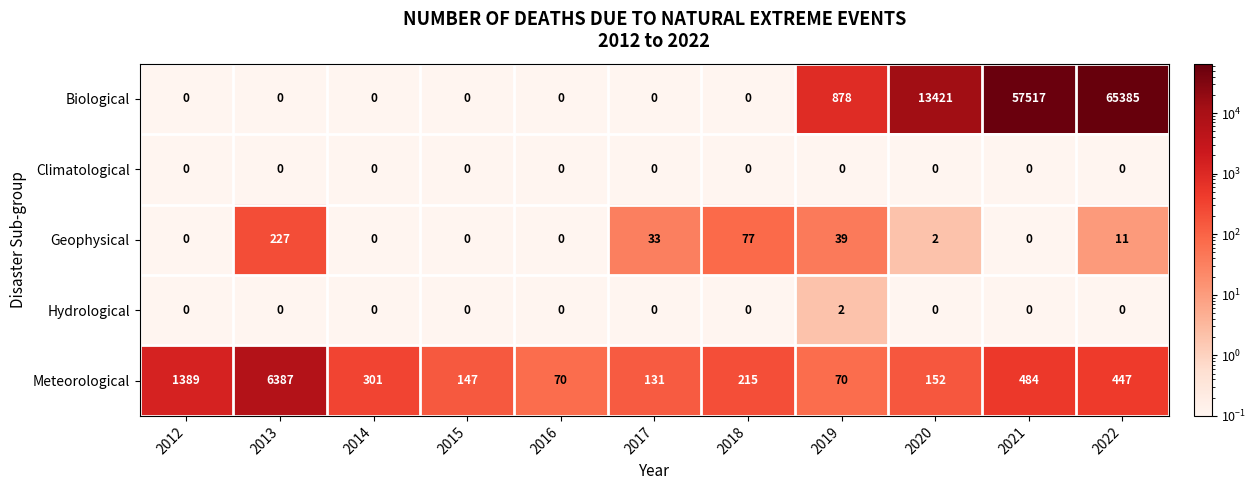

Which series has the largest range (max minus min)?

Biological